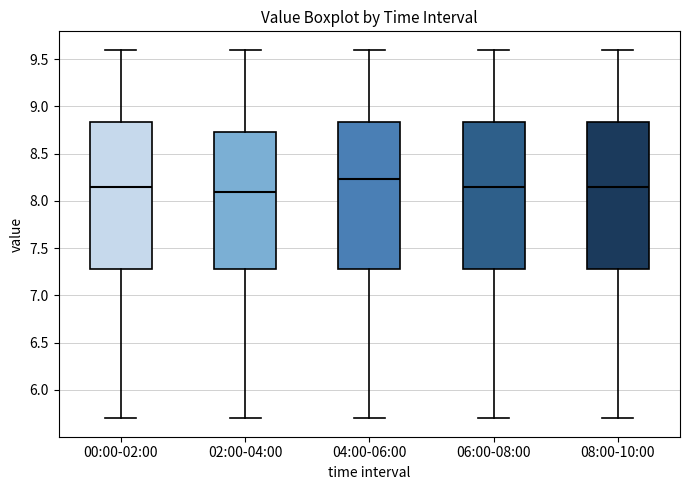

Which box has the highest median line?

04:00-06:00